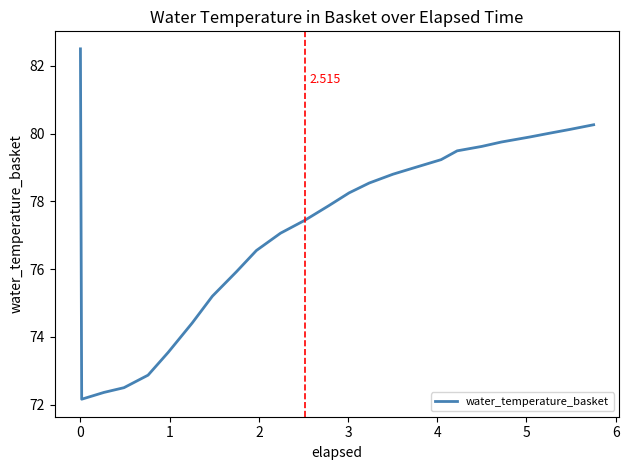

How many lines are shown in the chart?

1